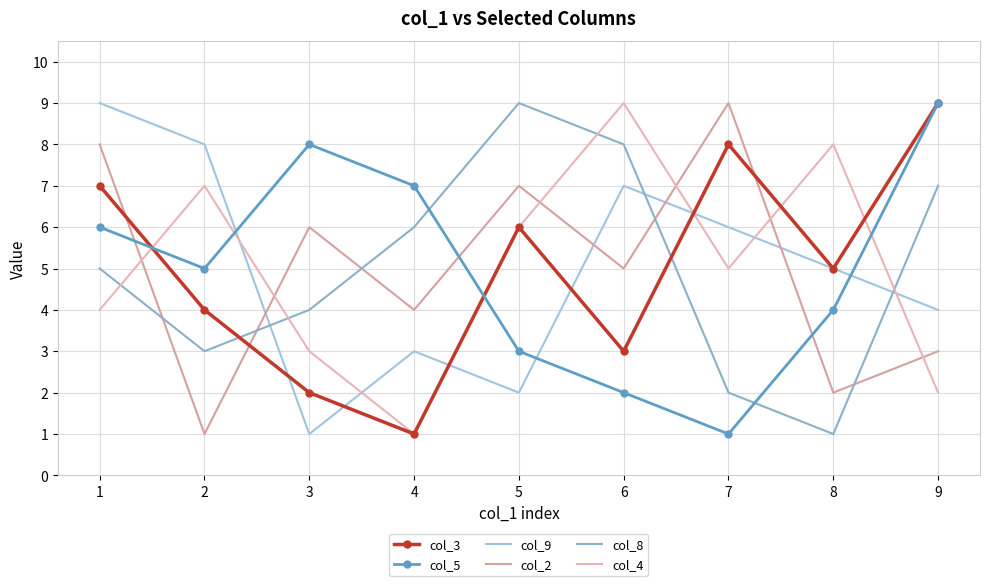

What is the value of the col_3 point at the 3rd from the left?

2